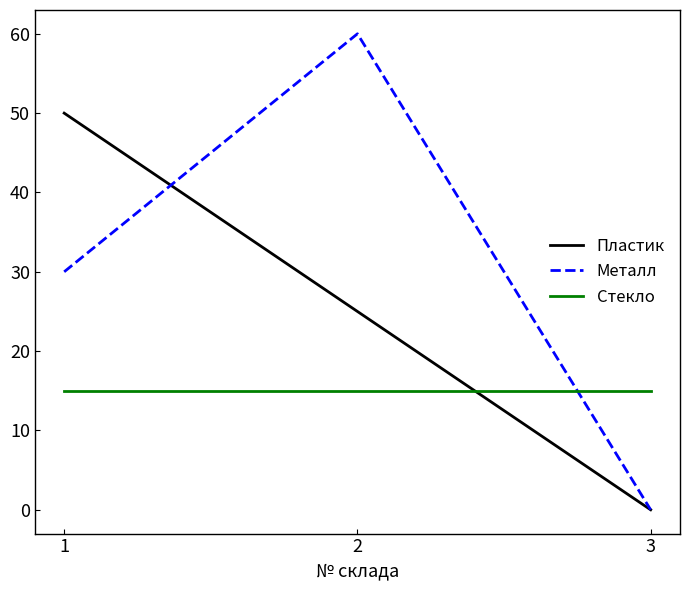

Which series has the largest range (max minus min)?

Металл